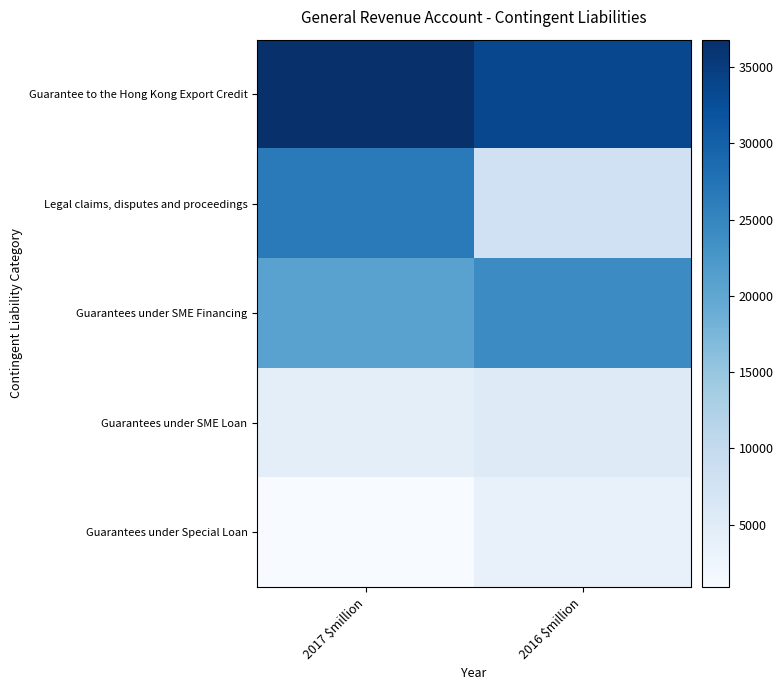

What is the greatest value displayed?

36799